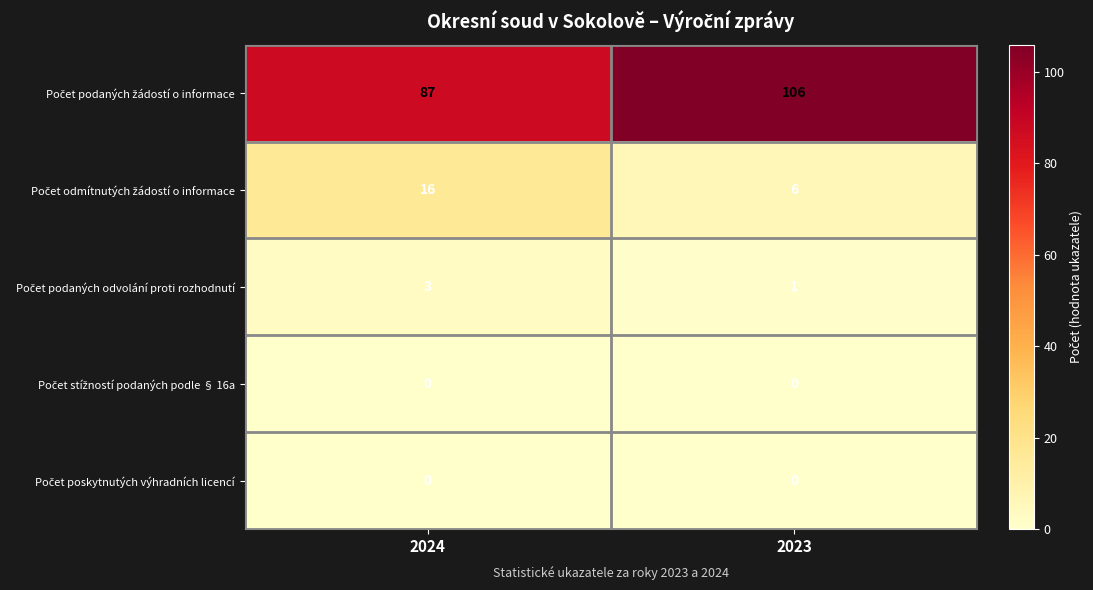

What is the maximum value shown in the chart?

106